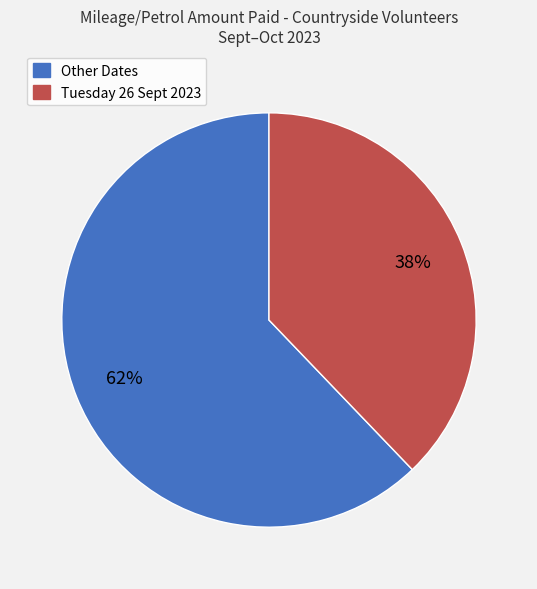

Does any single category account for the majority?

Yes